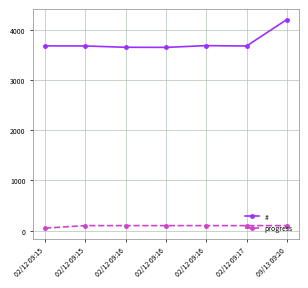

Reading right to left, list all the values displayed in this chart.

#: 09/13 09:20=4208	02/12 09:17=3680	02/12 09:16=3688	02/12 09:16=3653	02/12 09:16=3655	02/12 09:15=3681	02/12 09:15=3683
progress: 09/13 09:20=100	02/12 09:17=100	02/12 09:16=100	02/12 09:16=100	02/12 09:16=100	02/12 09:15=100	02/12 09:15=50